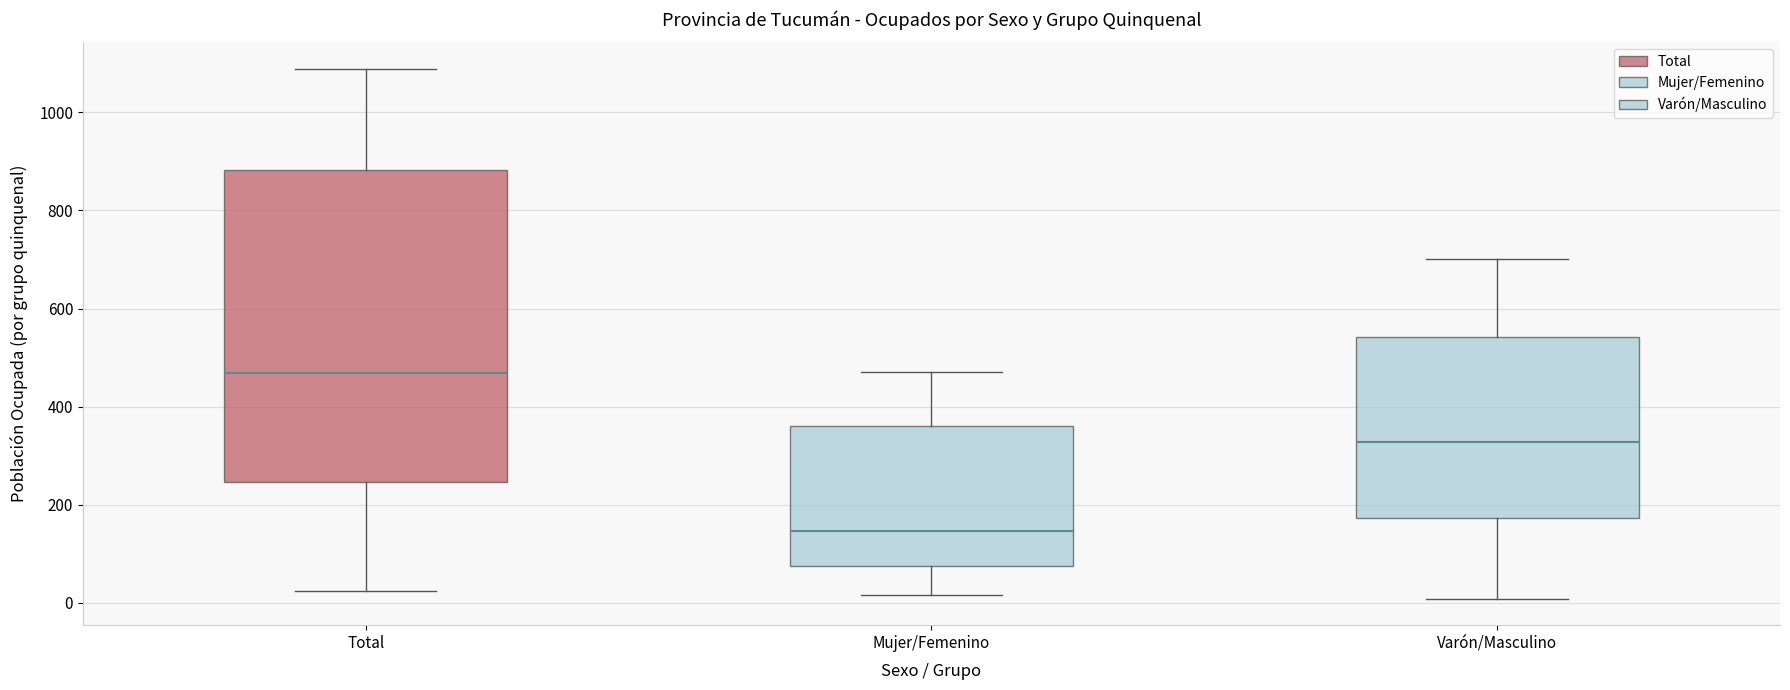

Reading left to right, read every box against the y-axis: the position of its median line, the range the box covers, and the ends of its whiskers. The values are not printed on the chart, so give them approximately, as read against the axis.

Total: median 460, box 240 to 880, whiskers 20 to 1080
Mujer/Femenino: median 140, box 80 to 360, whiskers 20 to 480
Varón/Masculino: median 320, box 180 to 540, whiskers 0 to 700